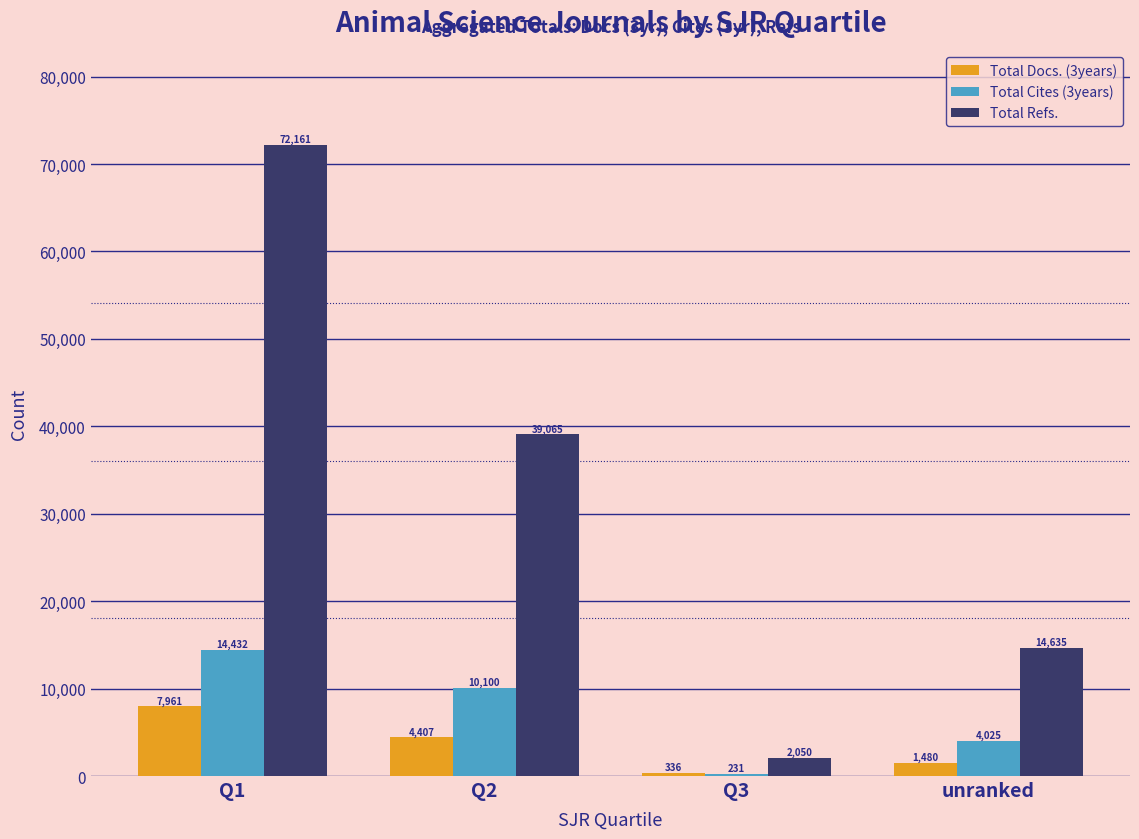

Are the bars grouped side by side (vs. stacked)?

Yes